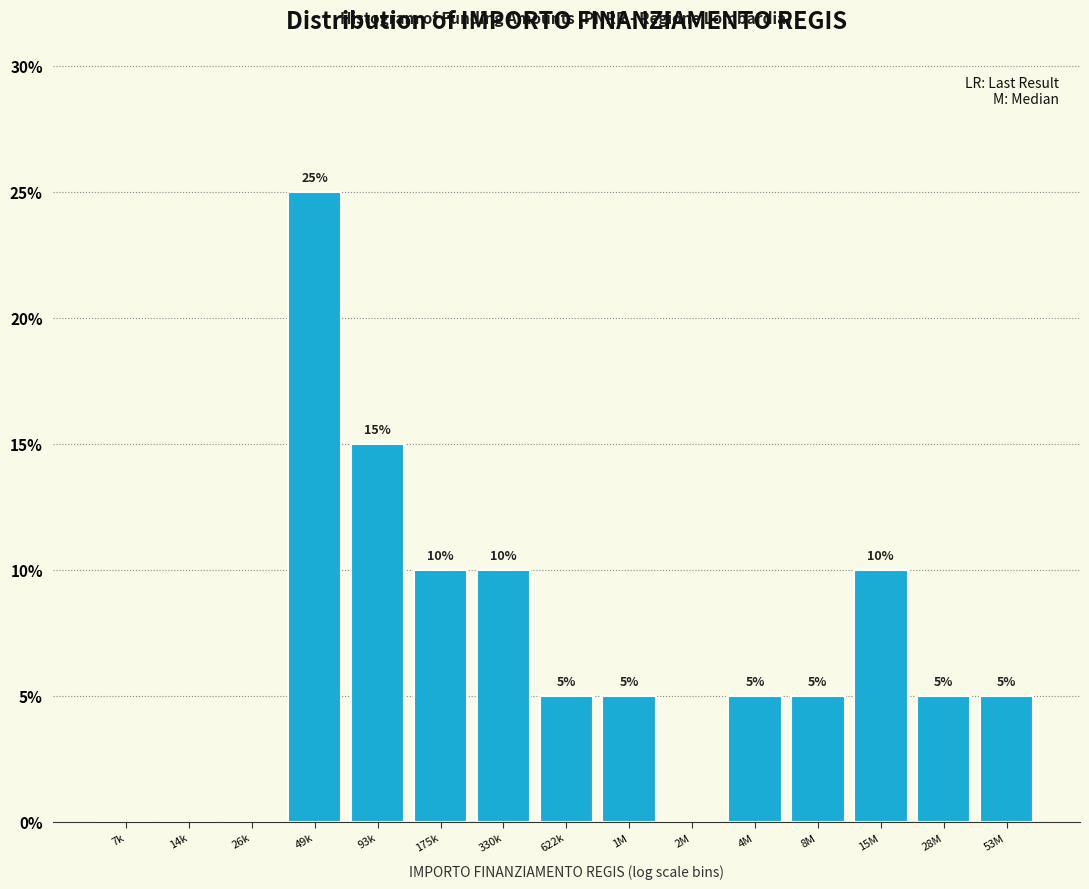

Reading right to left, extract all data points from this chart.

53M=5	28M=5	15M=10	8M=5	4M=5	2M=0	1M=5	622k=5	330k=10	175k=10	93k=15	49k=25	26k=0	14k=0	7k=0